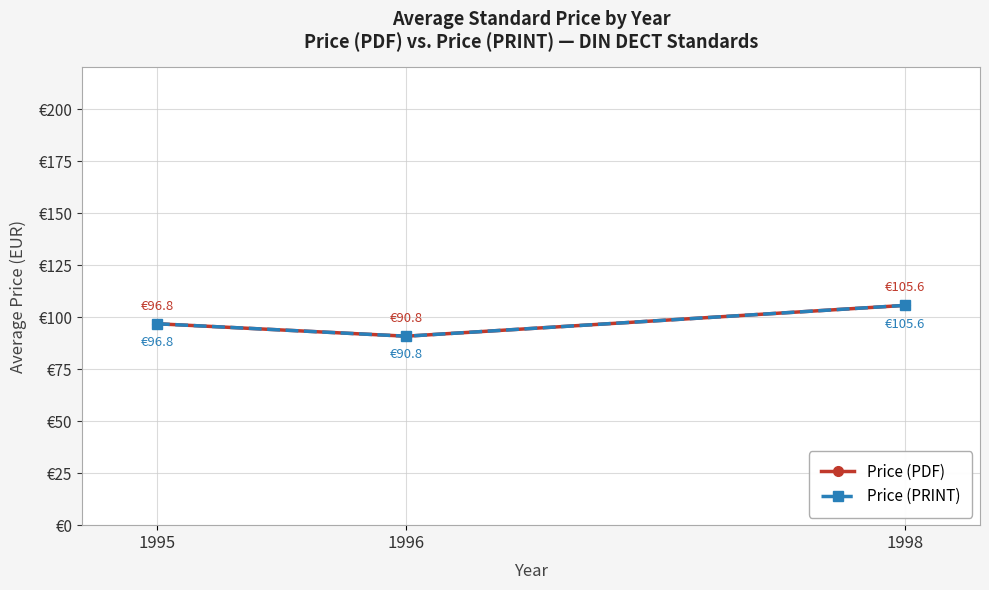

Which series has the largest range (max minus min)?

Price (PDF)